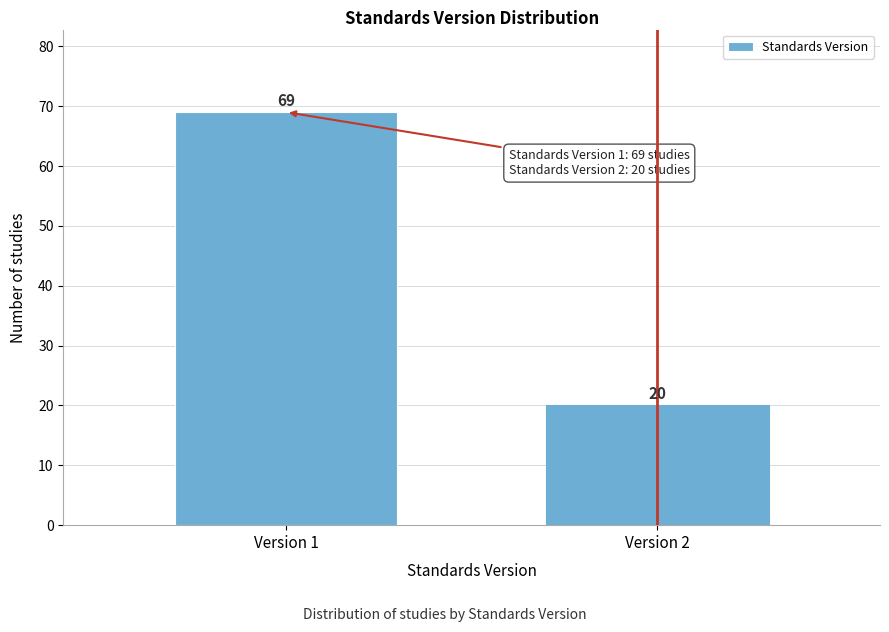

Reading left to right, list all the values displayed in this chart.

69	20